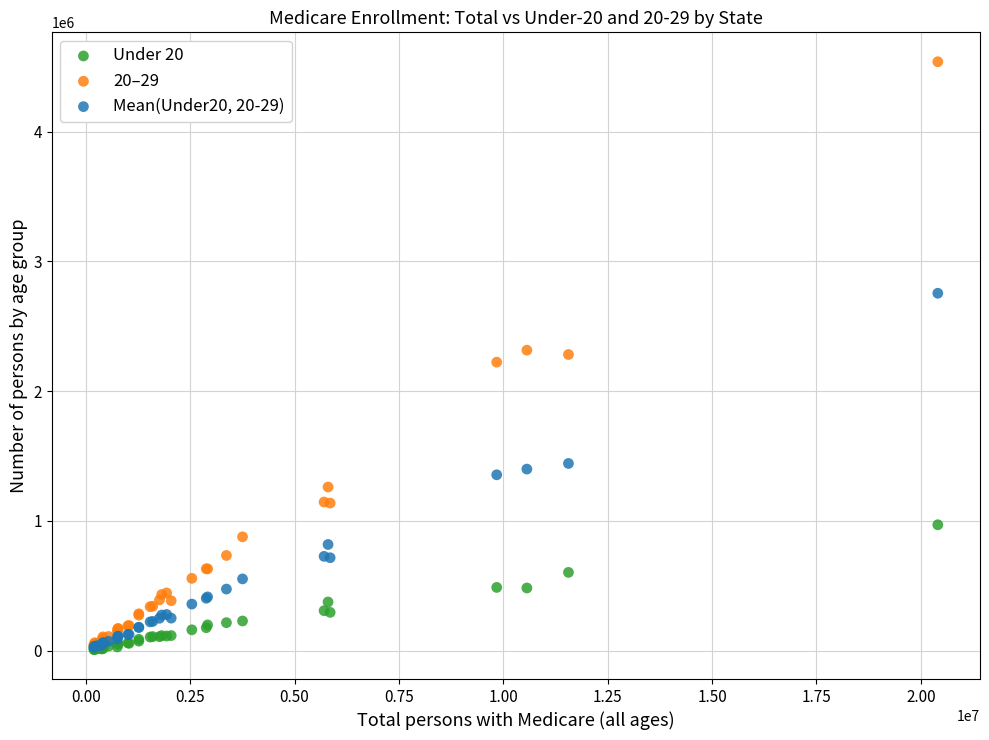

Which series contains the highest Y value?

20–29